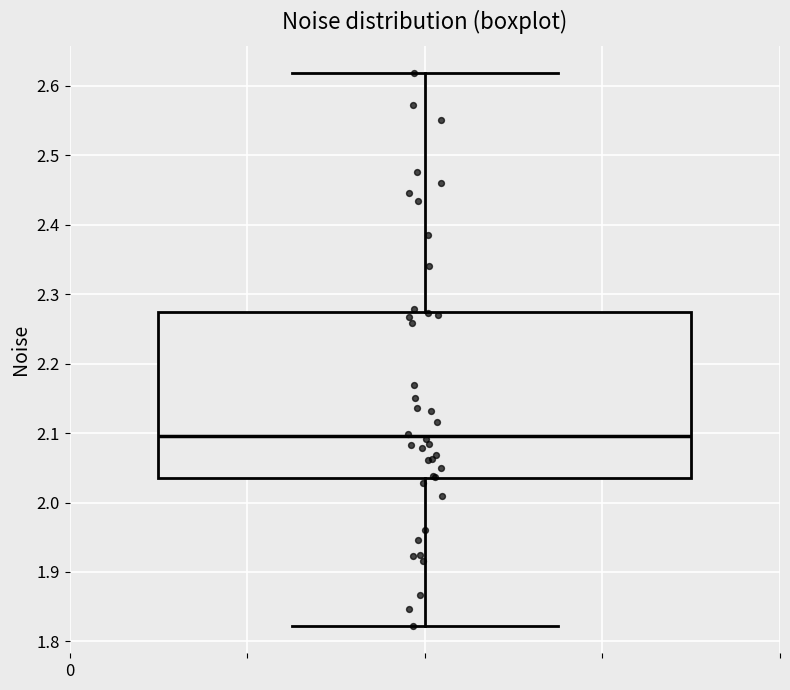

Read this box plot against the y-axis: the position of the median line, the range covered by the box, and the ends of both whiskers. The values are not printed on the chart, so give them approximately, as read against the axis.

median 2.10, box 2.04 to 2.27, whiskers 1.82 to 2.62